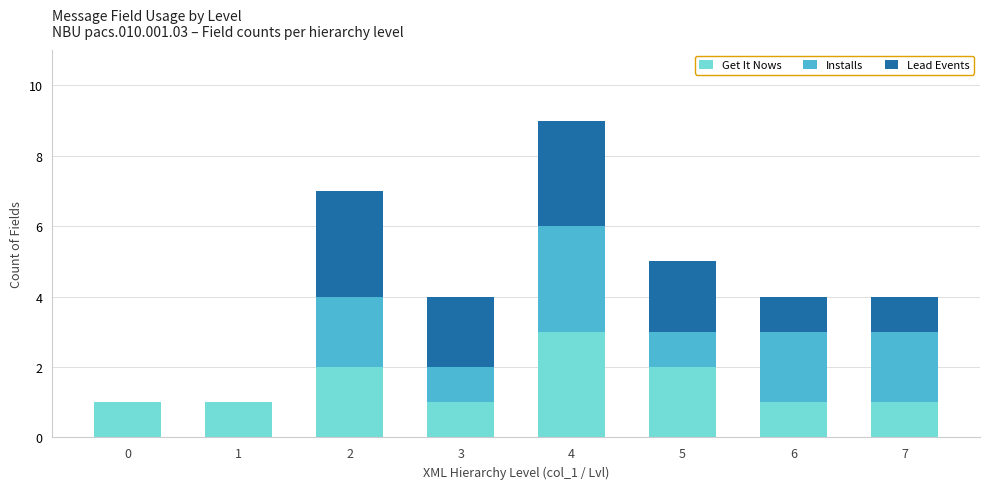

Are the bars grouped side by side (vs. stacked)?

No